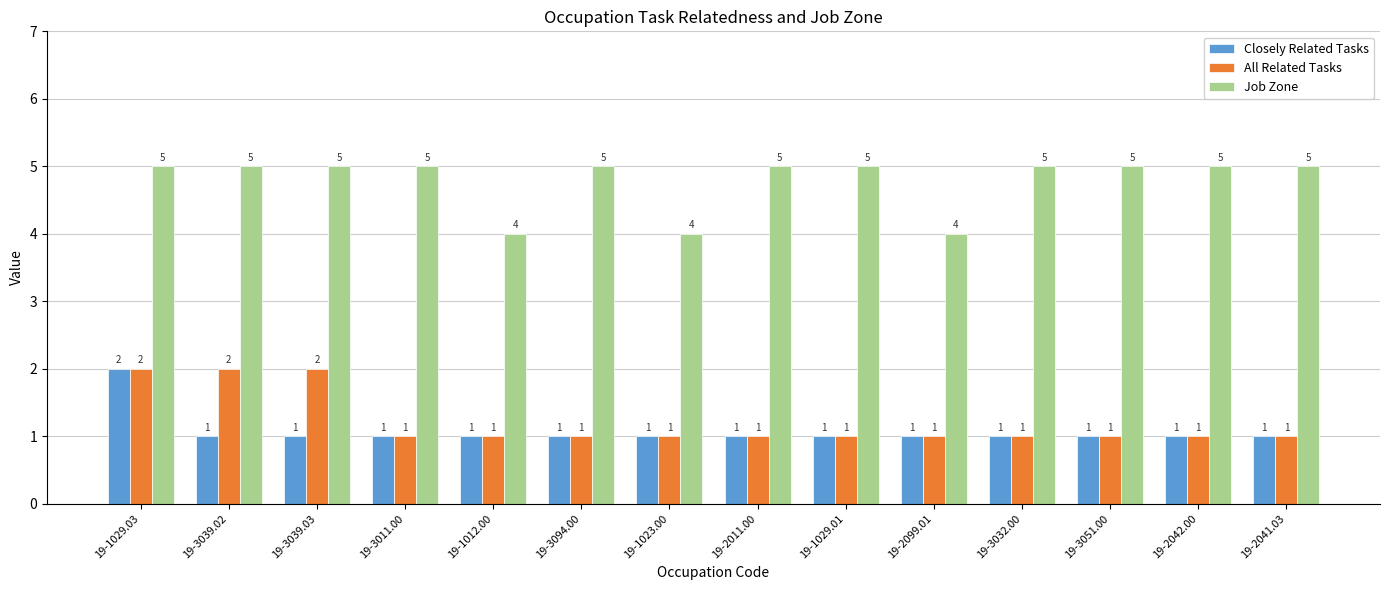

At which category is the sum across all series the highest?

19-1029.03